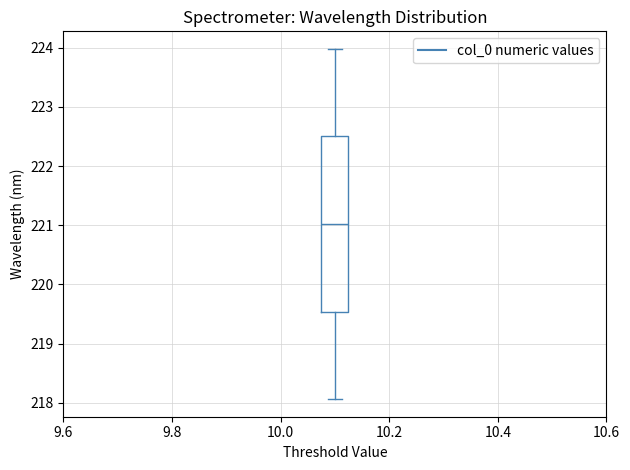

Transcribe this box plot: give where the median line is, the range the box spans, and where the two whiskers end, as read against the y-axis. The values are not printed on the chart, so give them approximately, as read against the axis.

median 221.0, box 219.5 to 222.5, whiskers 218.1 to 224.0